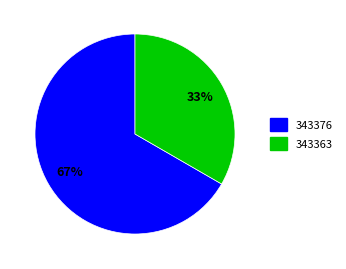

To the nearest percent, what is the average slice percentage?

50%